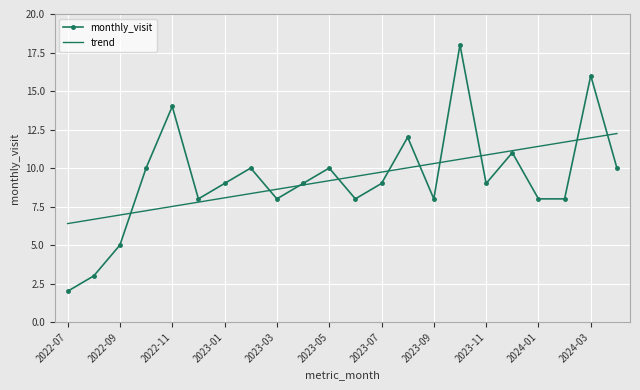

What is the minimum value shown in the chart?

2.0